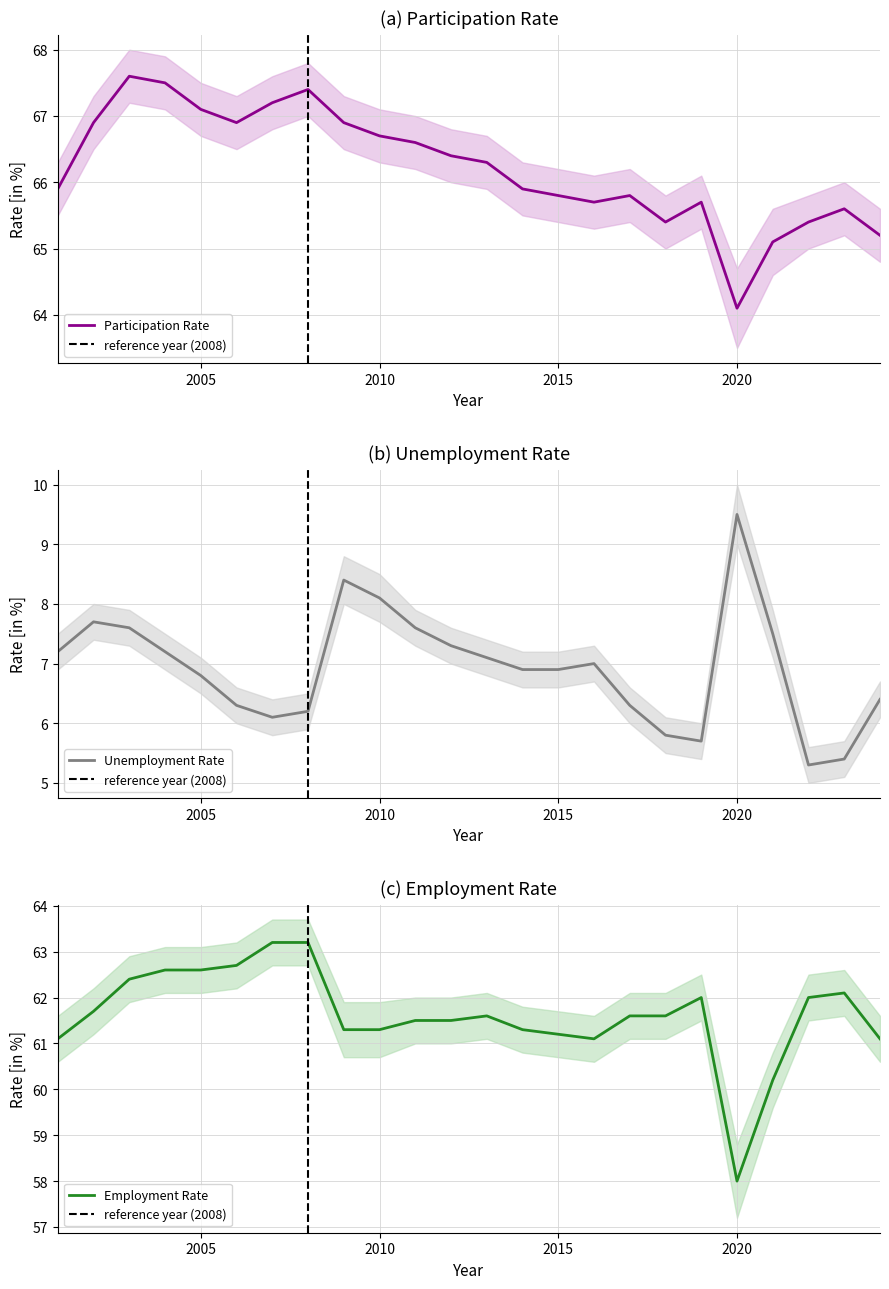

What are all the series names shown in the legend?

Participation Rate, Employment Rate, Unemployment Rate